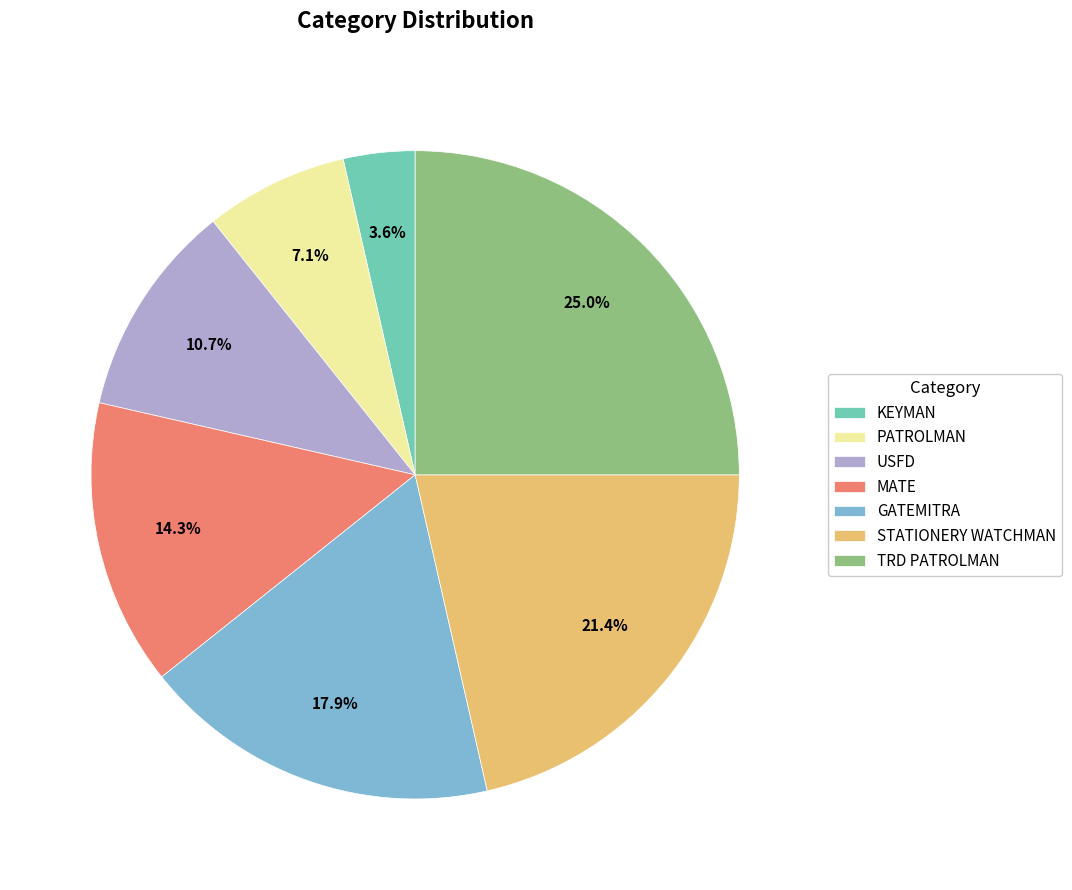

Is there any slice that represents more than half of the pie?

No